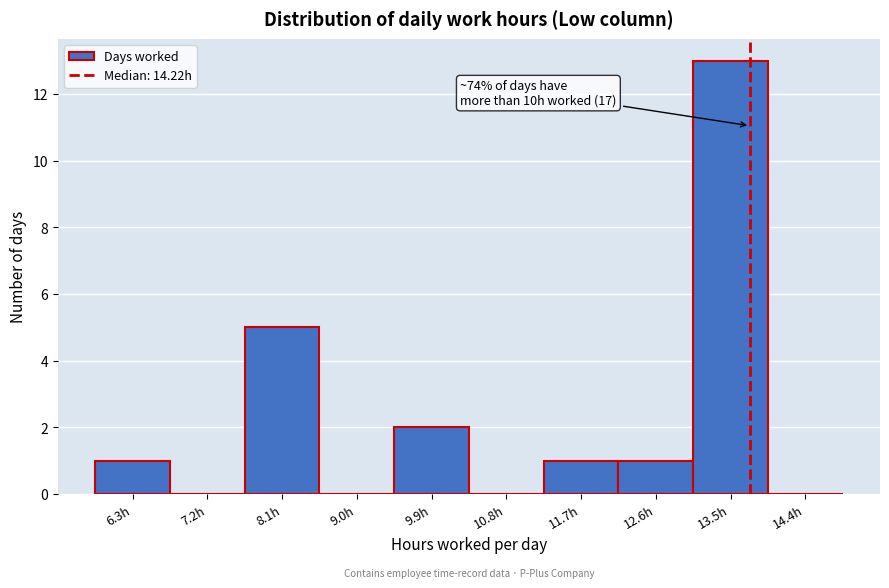

Reading right to left, transcribe all the data shown in this chart.

14.4h=0	13.5h=13	12.6h=1	11.7h=1	10.8h=0	9.9h=2	9.0h=0	8.1h=5	7.2h=0	6.3h=1